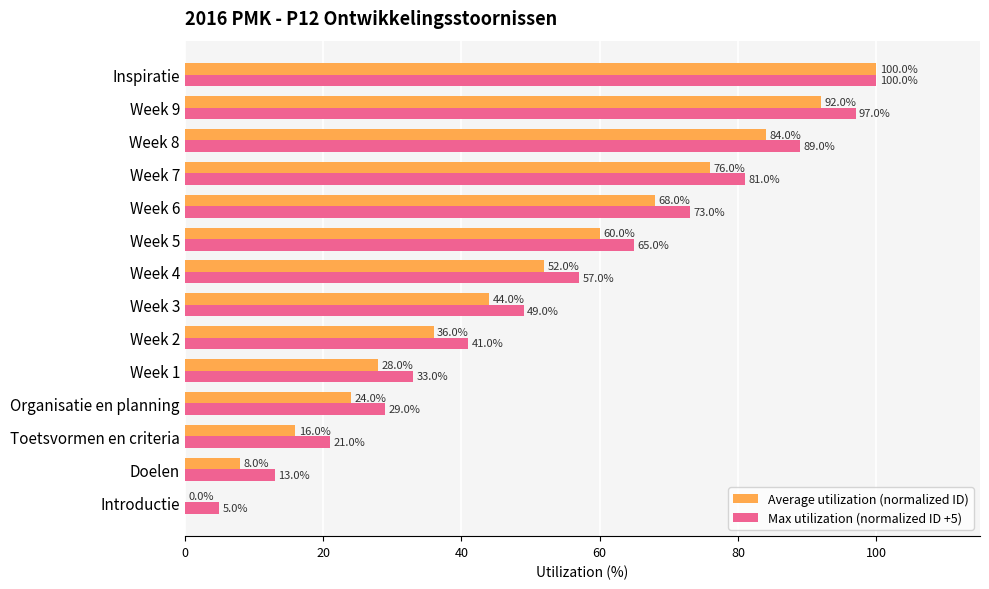

The value of Max utilization (normalized ID +5) at Week 2 is 68.3. True or false?

False